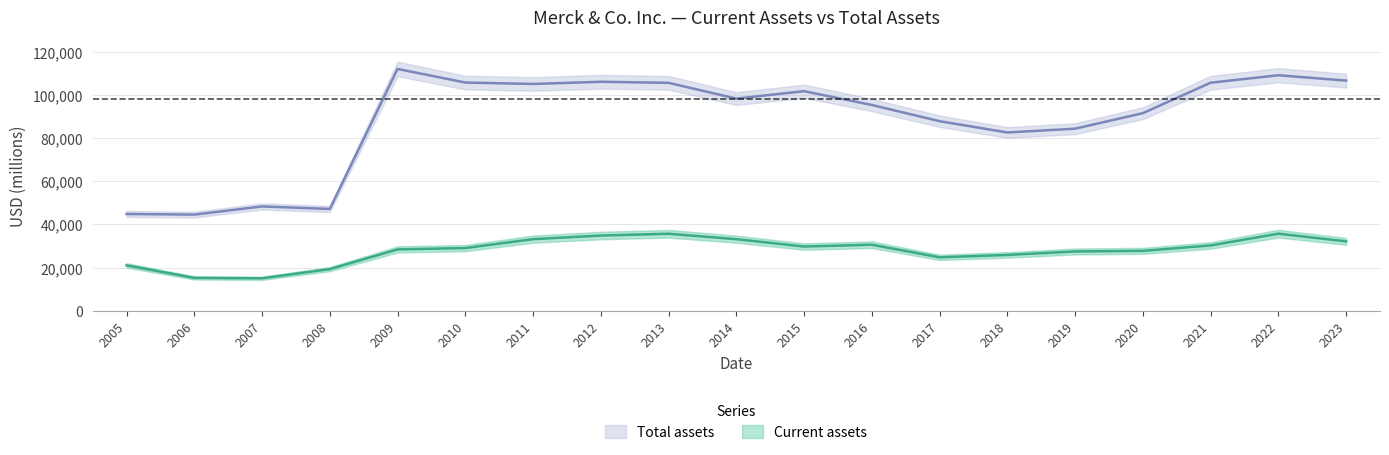

How many data points in Current assets are less than 29064?

9